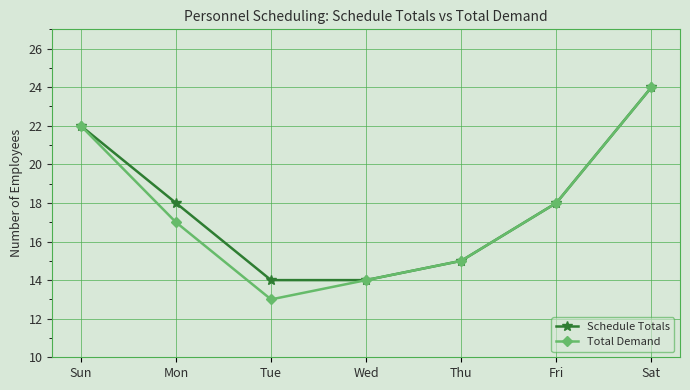

Which series has the largest total across all categories?

Schedule Totals